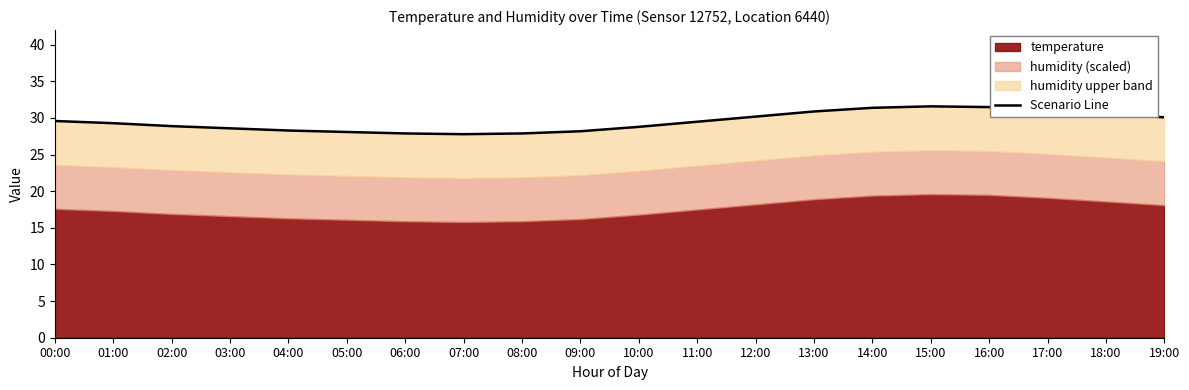

Where is the data nearest to the value 29?

02:00